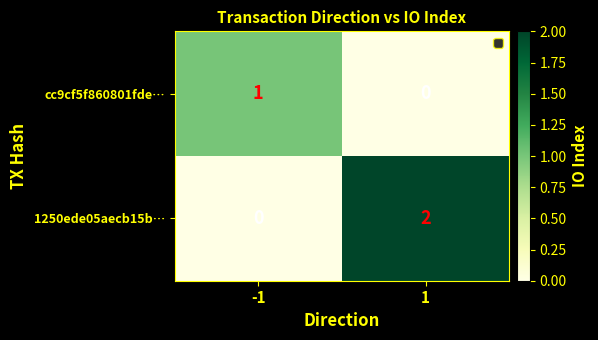

Which series has the largest range (max minus min)?

1250ede05aecb15b…